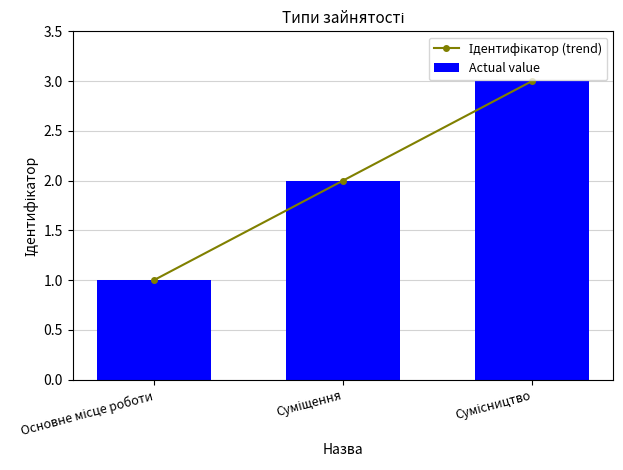

Reading left to right, what are all the values shown in this chart?

Ідентифікатор (trend): 1	2	3
Actual value: 1	2	3